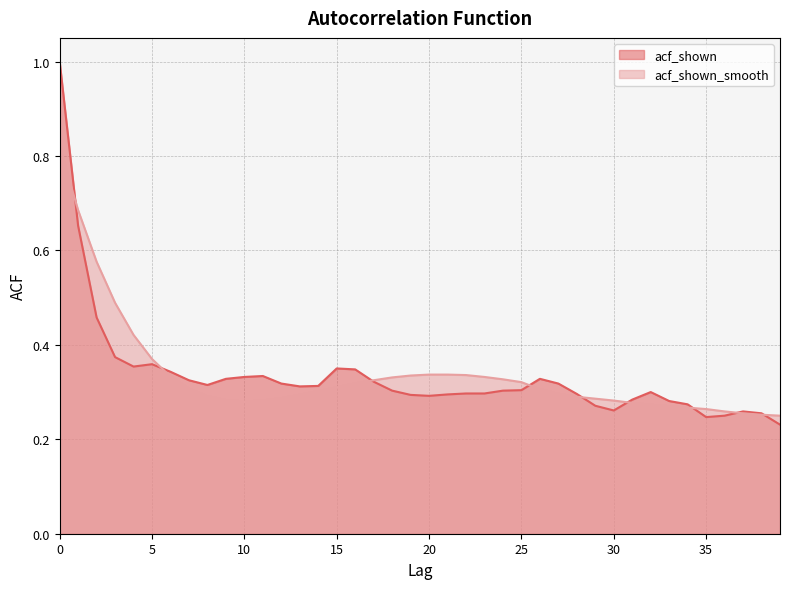

In acf_shown_smooth, how many points are lower than both neighbors (excluding endpoints)?

1